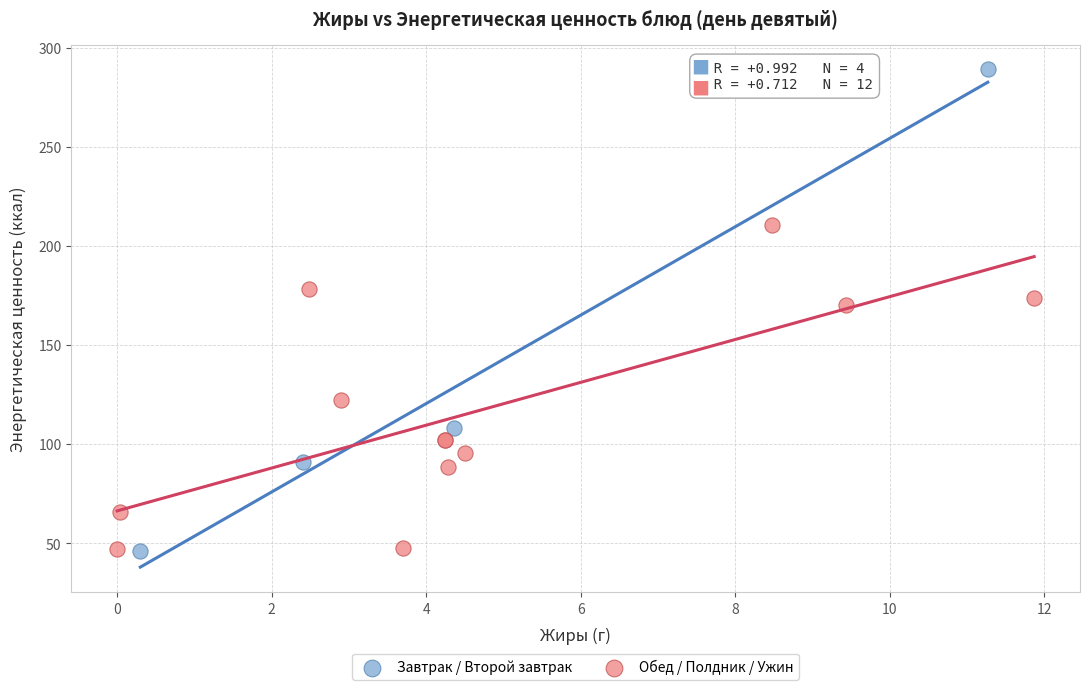

Which series reaches the maximum Y coordinate?

Завтрак / Второй завтрак